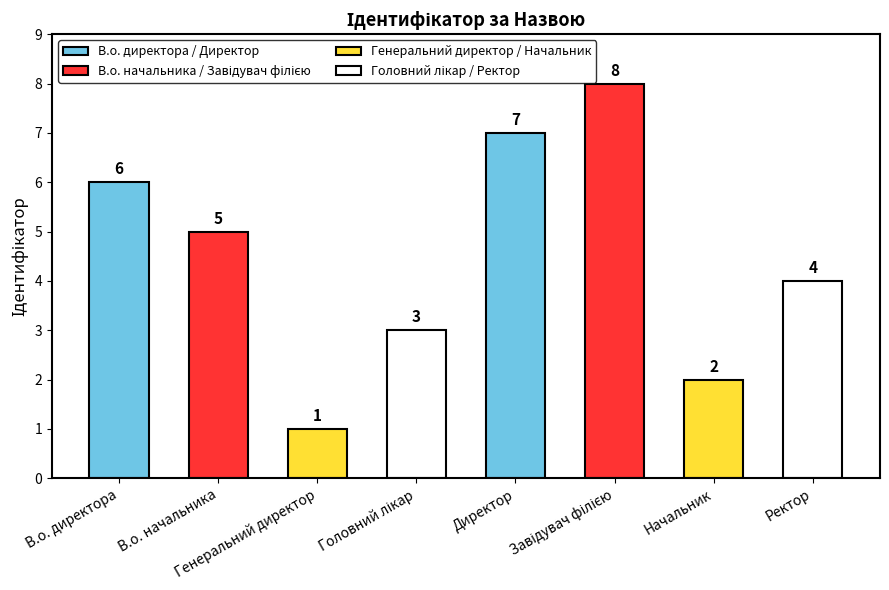

How many values are between 3 and 7?

5